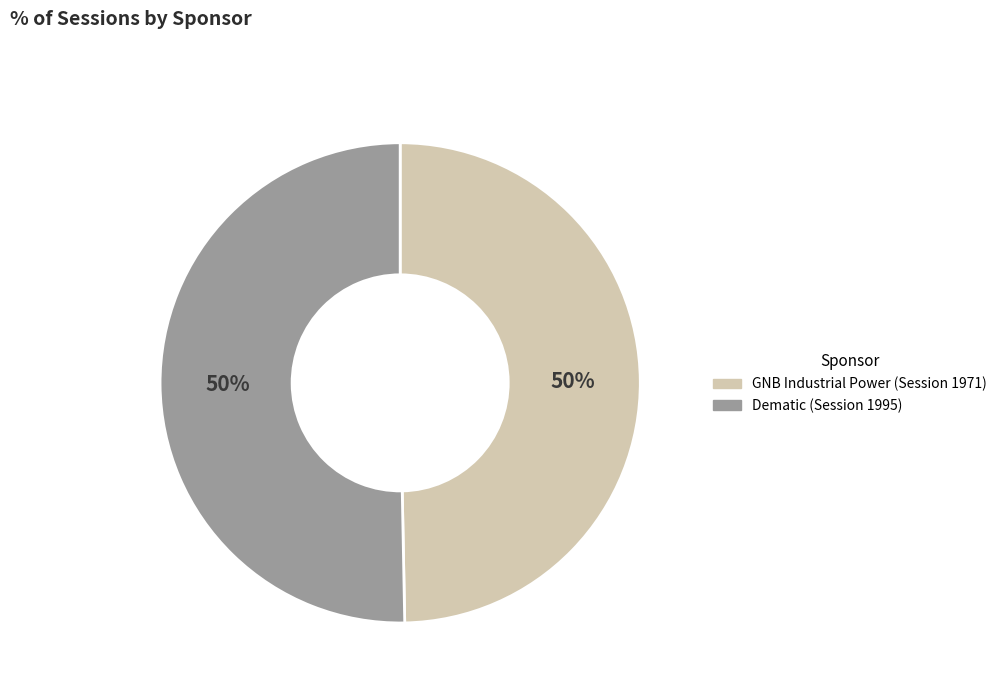

The GNB Industrial Power (Session 1971) slice represents 50% of the pie. True or false?

True